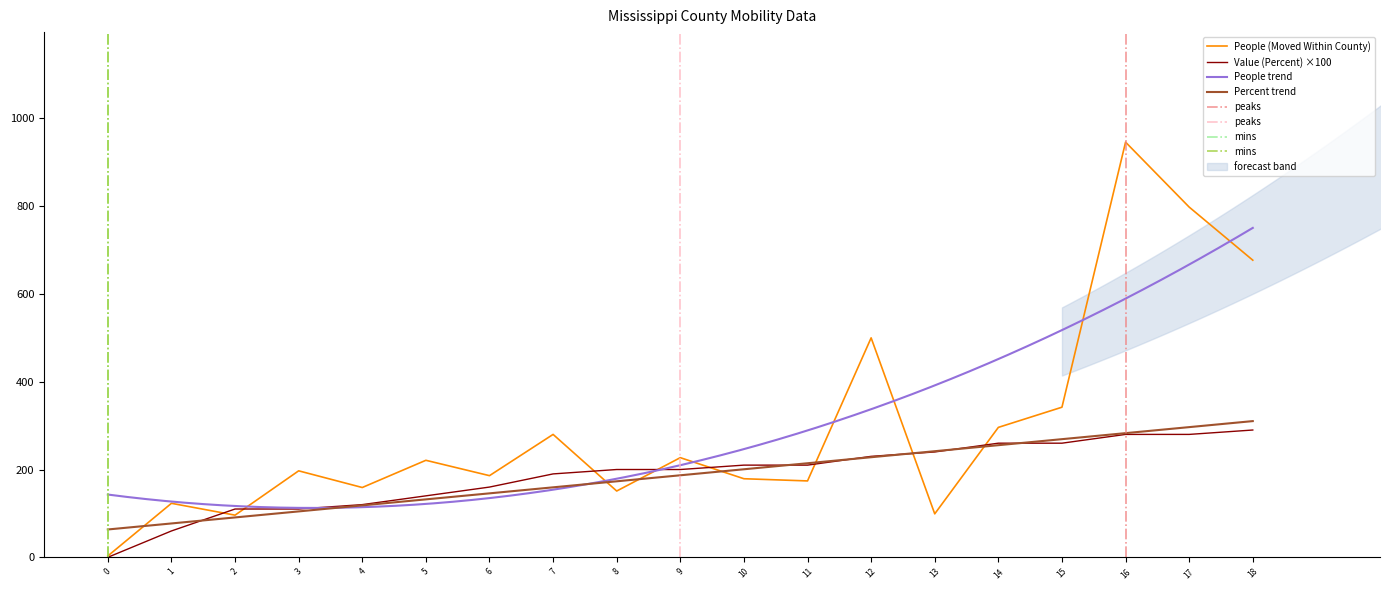

Is the value of People (Moved Within County) at 9 greater than the value of Value (Percent) ×100 at 15?

No